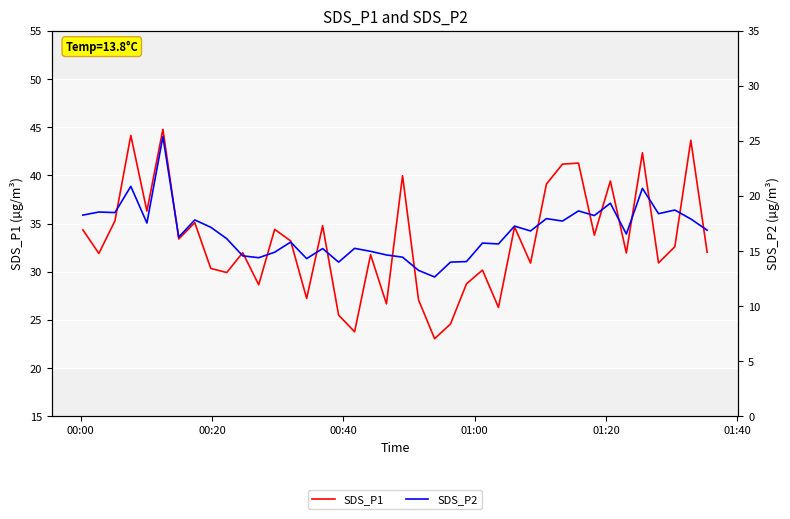

Is the value of SDS_P2 at 6 greater than the value of SDS_P1 at 38?

No